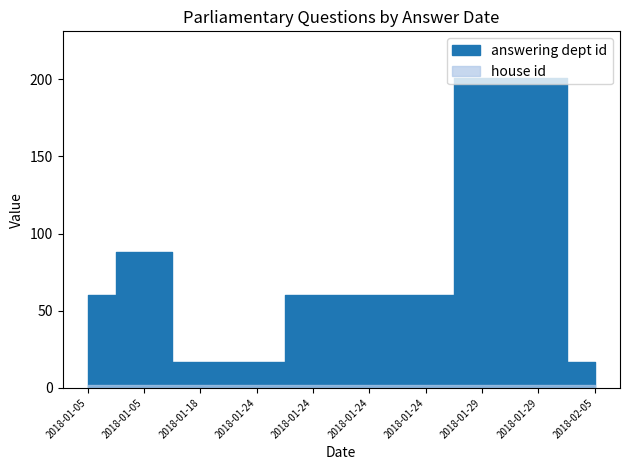

At which category does answering dept id reach its first local peak?

2018-01-05